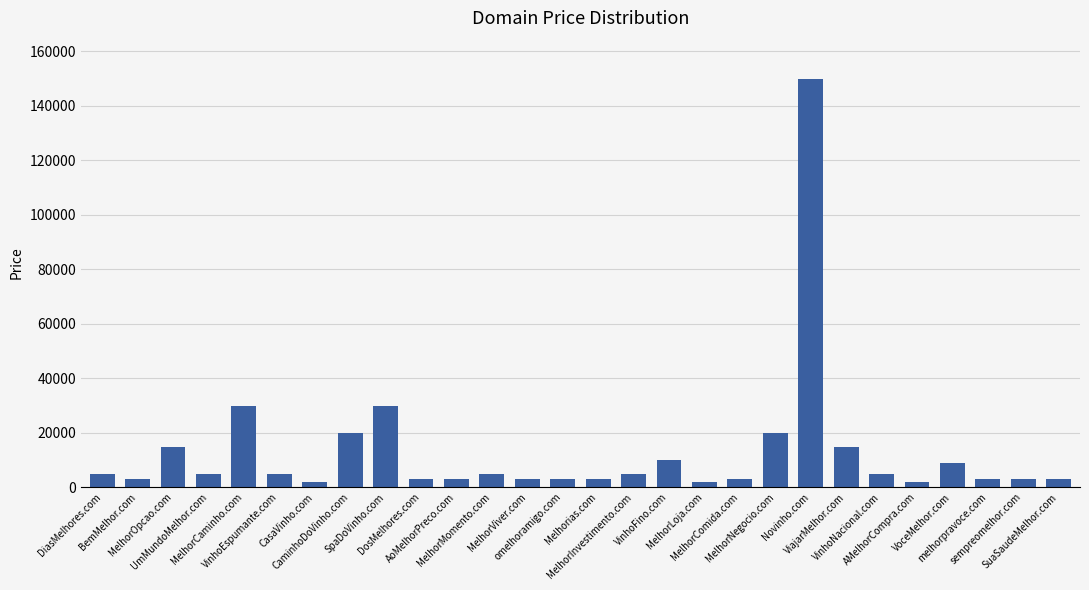

What is the maximum value shown in the chart?

149888